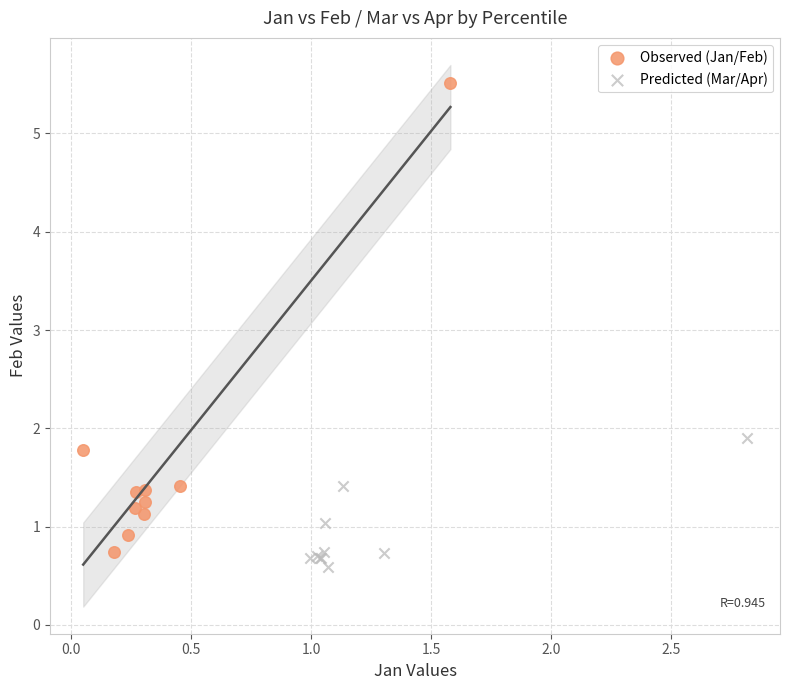

Which series has the largest Y range (max minus min)?

Observed (Jan/Feb)